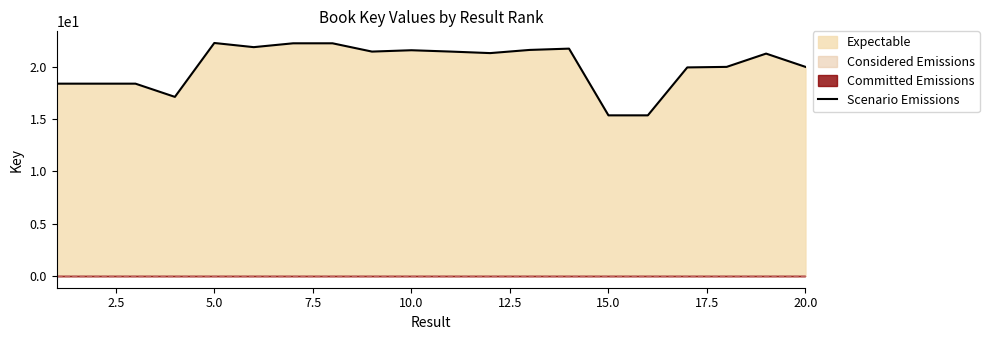

True or false: Scenario Emissions has a value of 6.5 at 5.0.

False